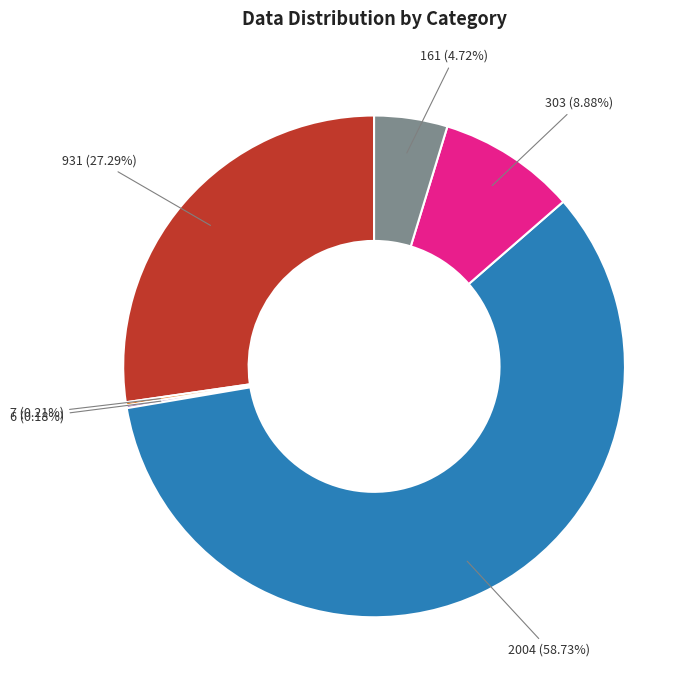

Is there any slice that represents more than half of the pie?

Yes